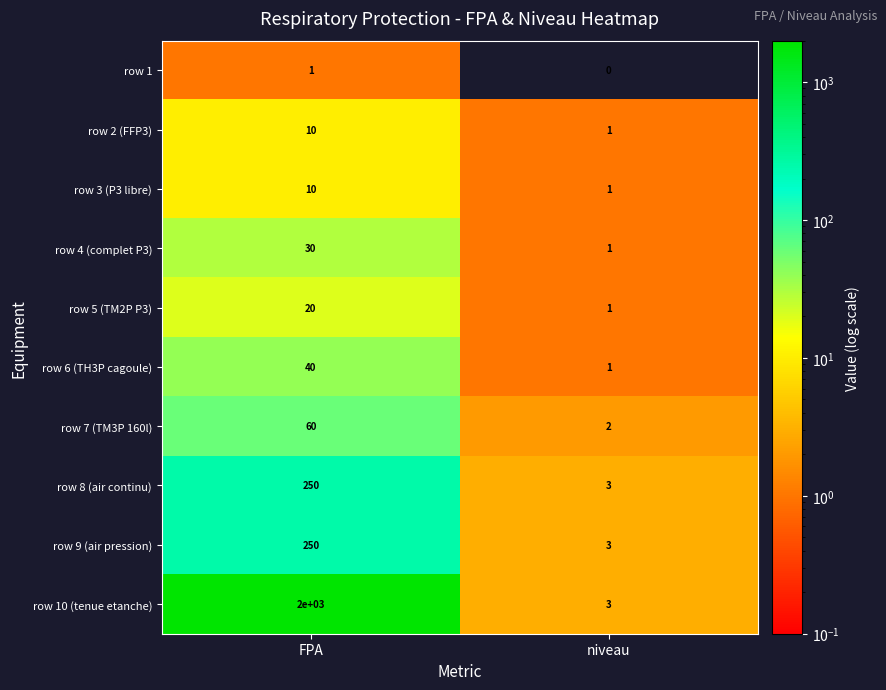

Rank the categories by row 1 value from highest to lowest.

FPA, niveau